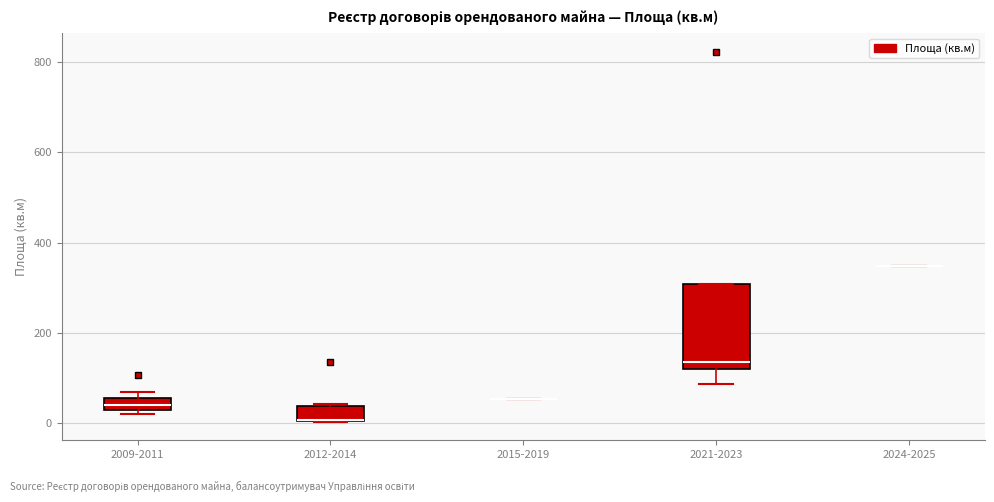

Where is the upper edge of the box for 2012-2014 on the y-axis? The values are not printed on the chart, so give them approximately, as read against the axis.

40